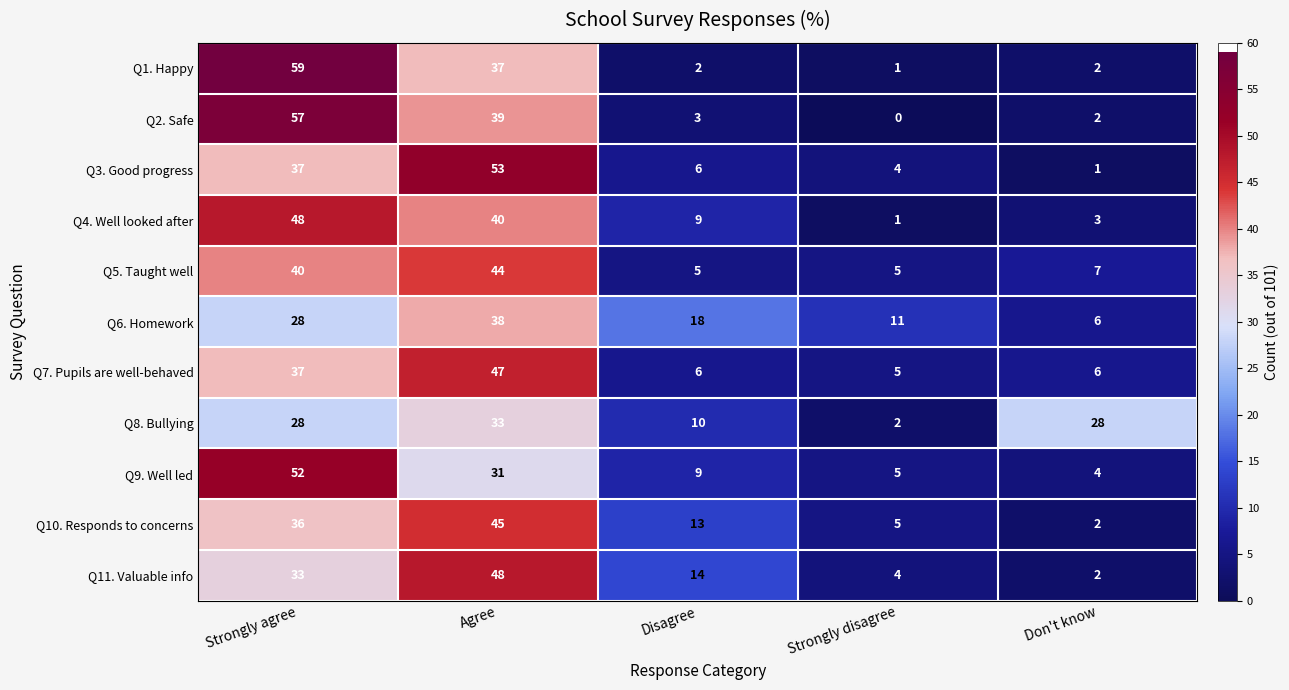

True or false: Q4. Well looked after has a value of 82 at Strongly agree.

False